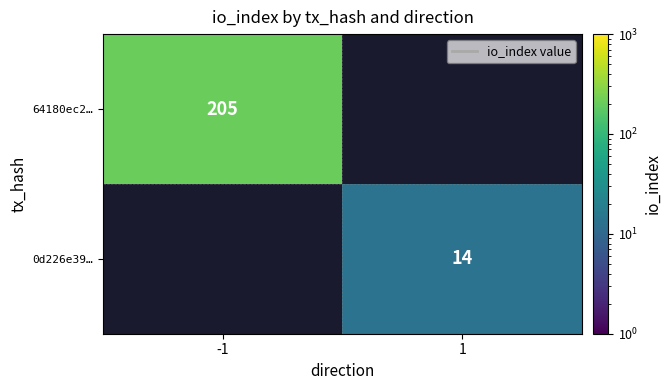

Which label corresponds to the largest value in the chart?

-1